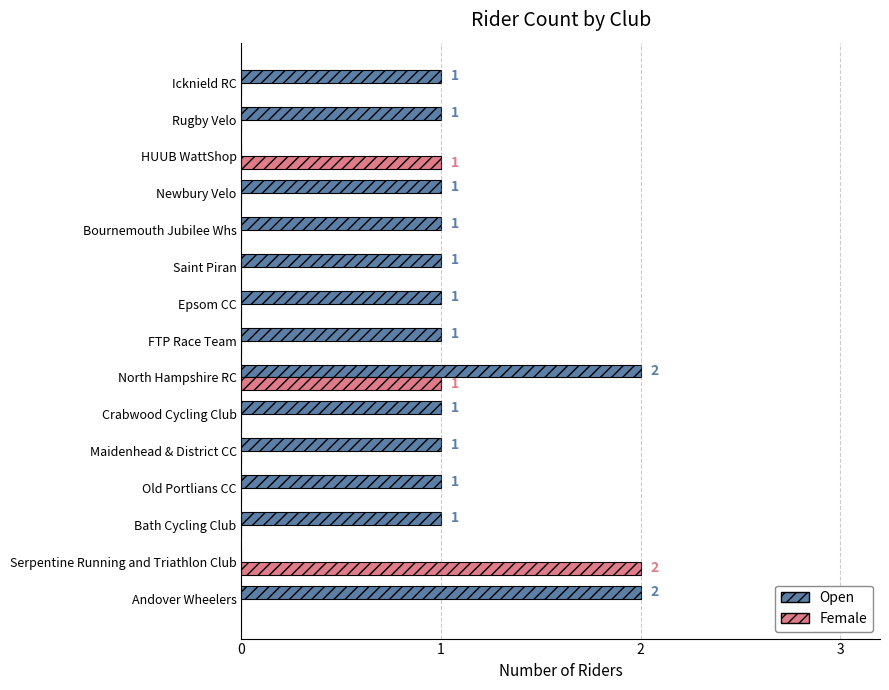

What is the sum of all Open values?

15